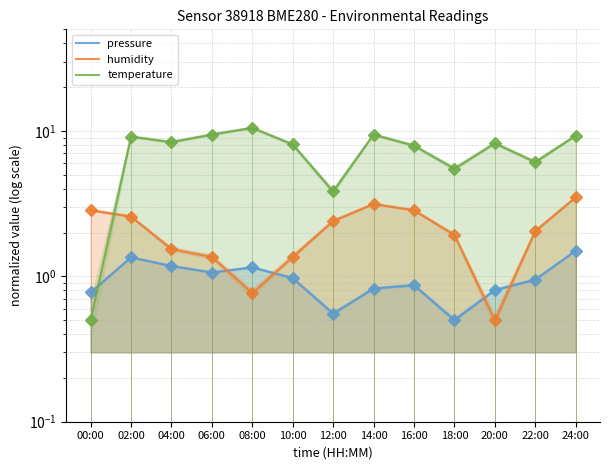

What is the difference between the maximum and minimum values in the humidity series?

3.0